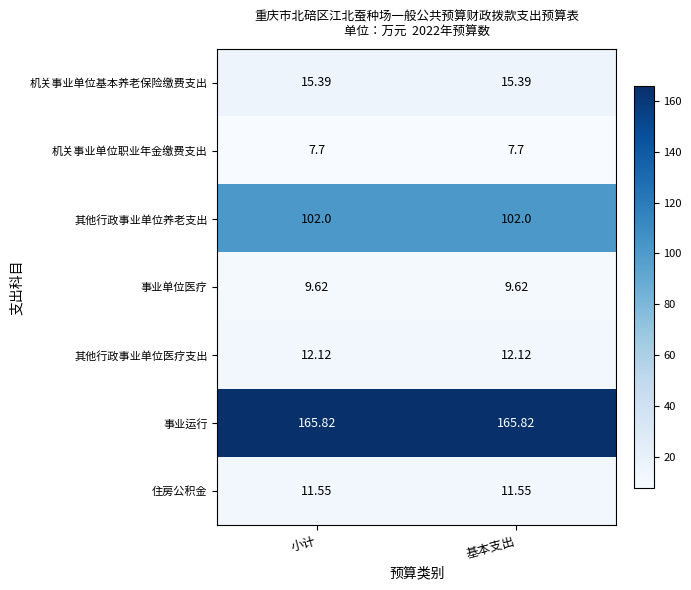

How many series are shown in this chart?

7